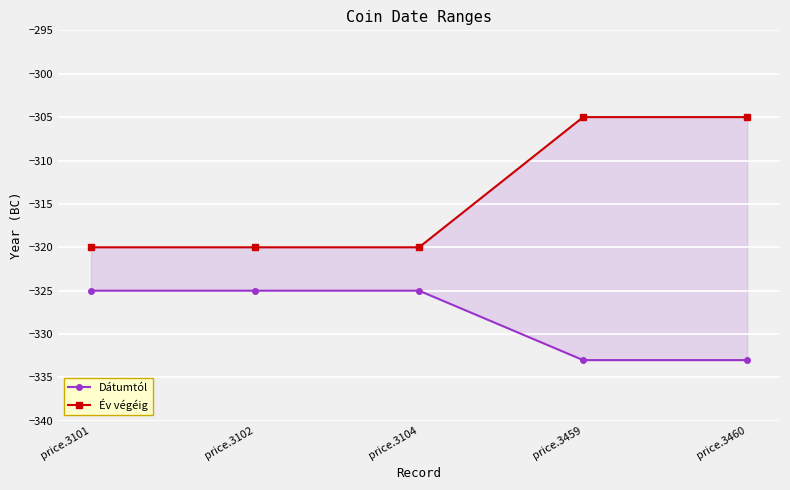

Between price.3104 and price.3459, which series saw the biggest shift?

Év végéig